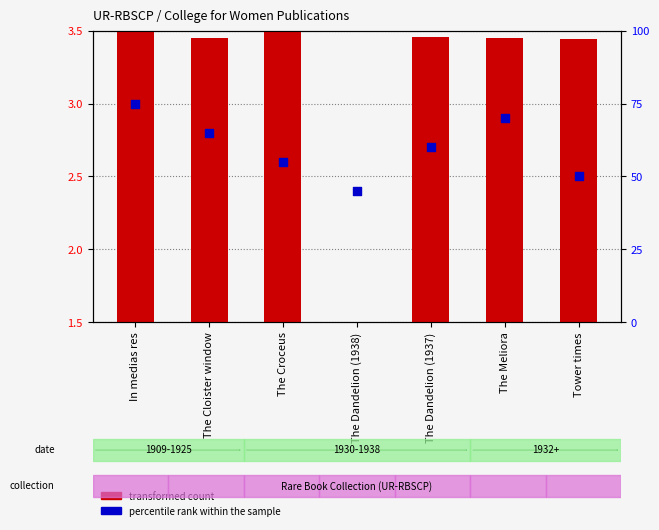

Which series has the widest spread of Y values?

percentile rank within the sample